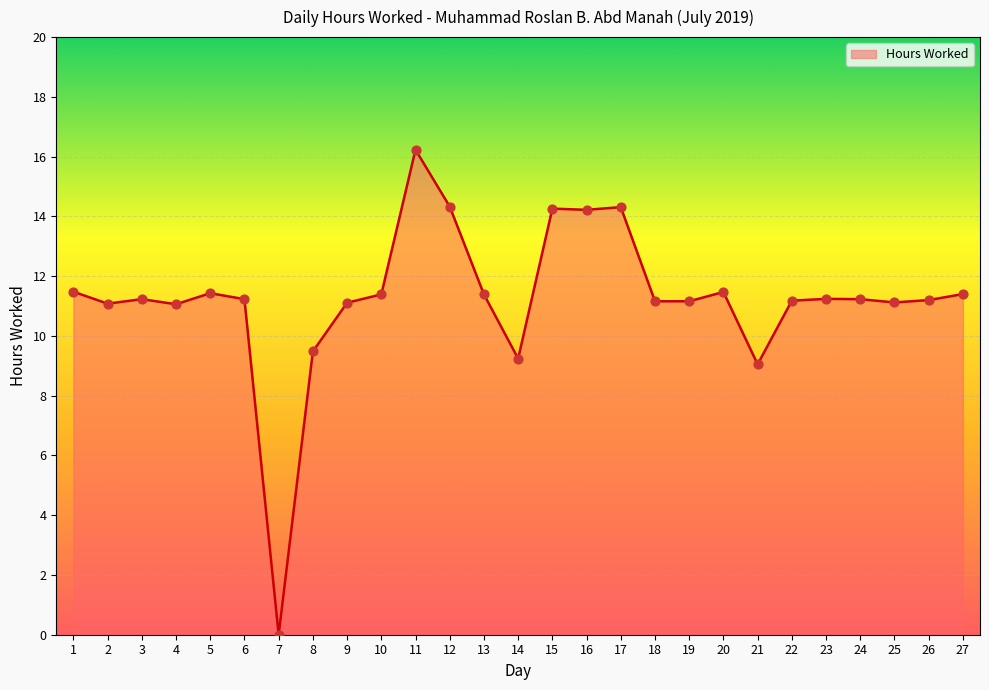

What is the ratio of the value at 14 to the value at 25?

0.8